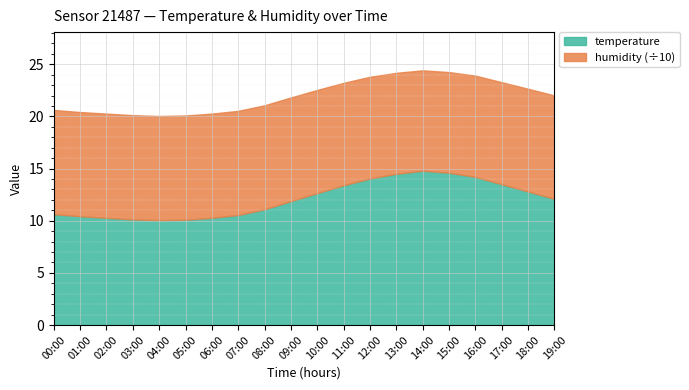

True or false: temperature has a value of 14.1 at 00:00.

False